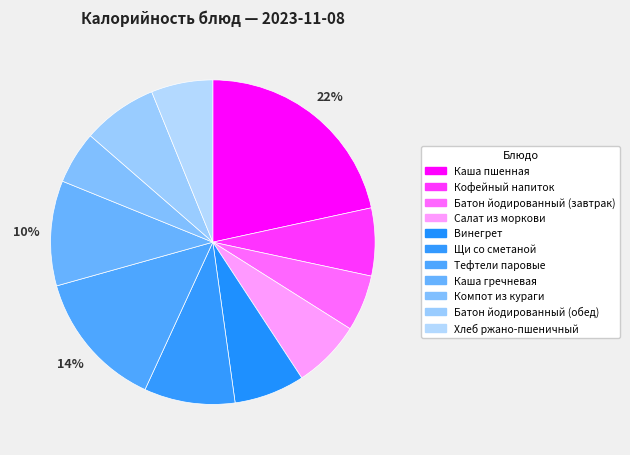

Count the number of slices in the pie.

11